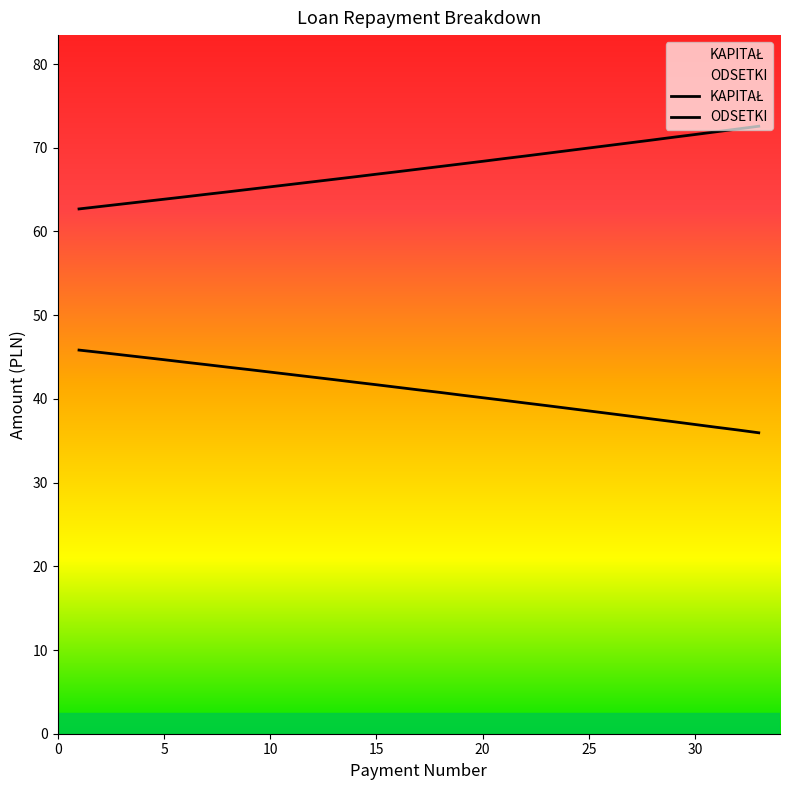

Is this an area chart (filled region under the line)?

No